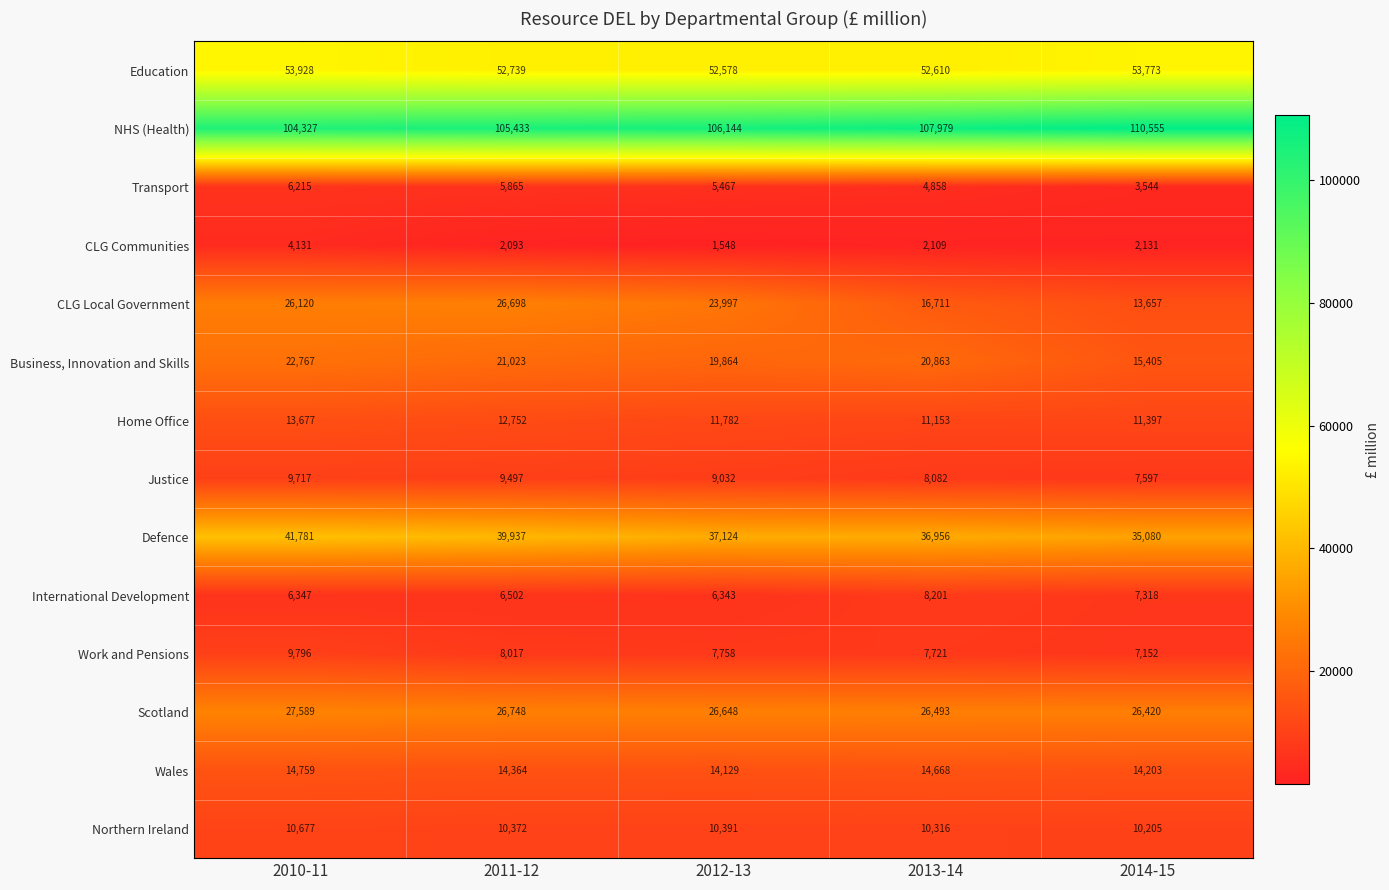

What is the total value across all series at 2011-12?

342040